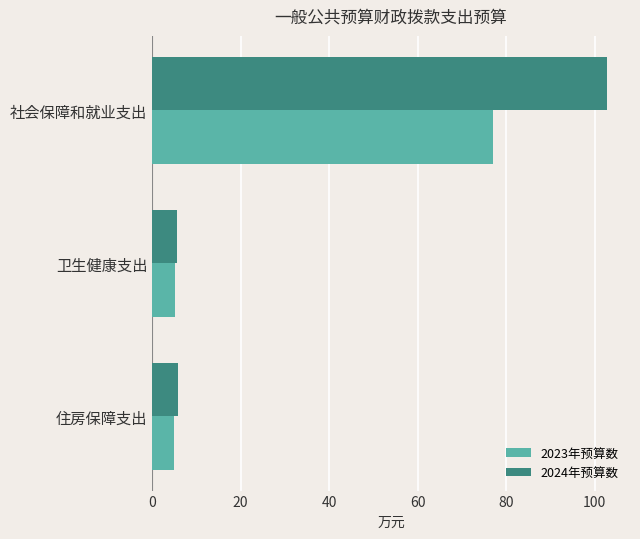

List the series in order of their peak value, highest first.

2024年预算数, 2023年预算数